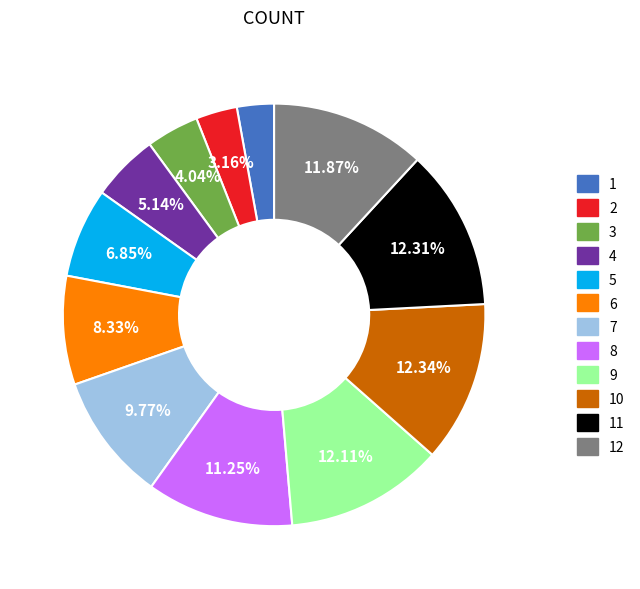

Does 8 represent more than half of the total?

No